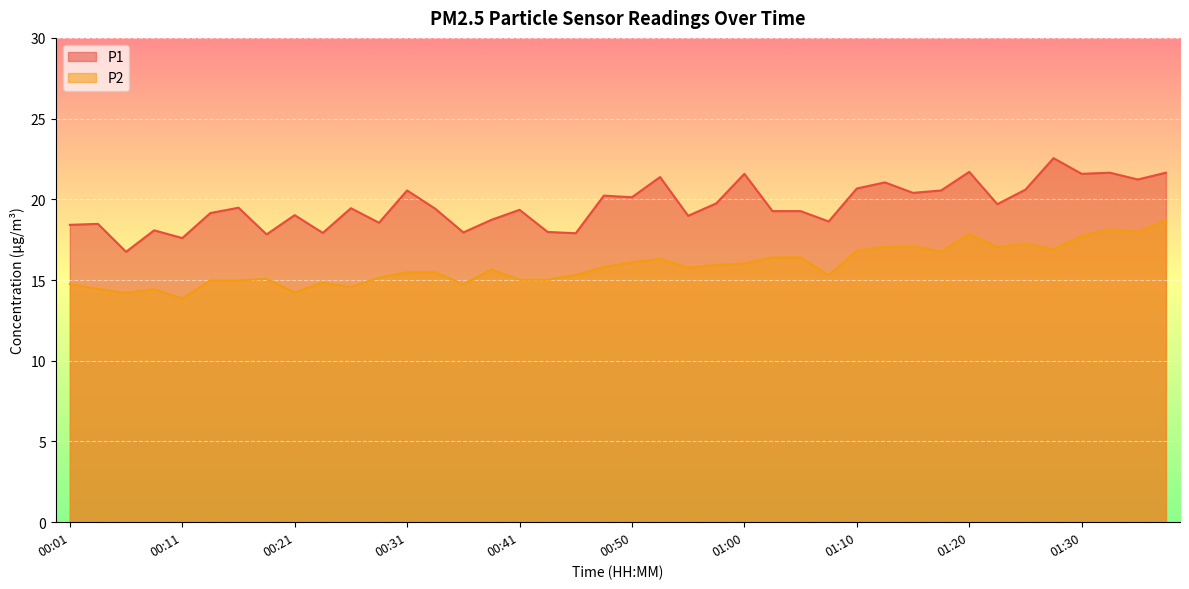

Which category has the highest value in the P2 series?

01:37